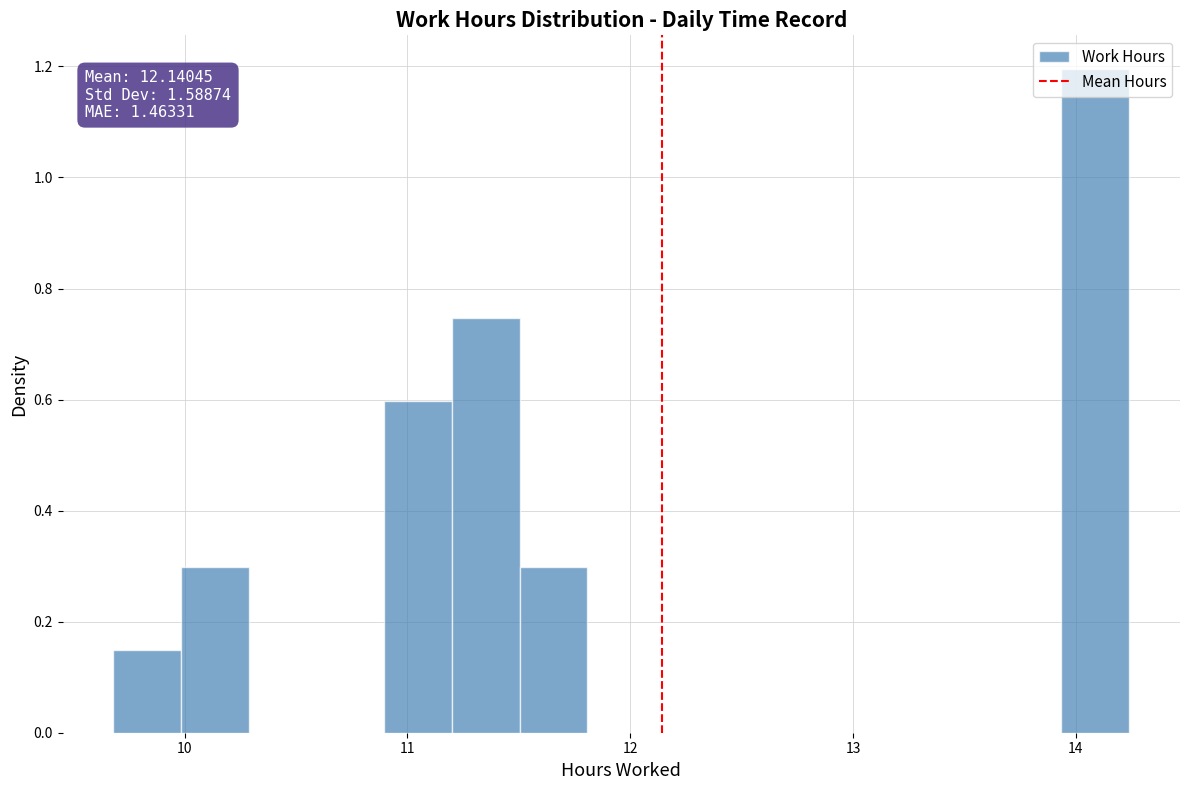

Around what value on the x-axis is the tallest bar? Give the approximate position of its centre, as read against the axis.

14.1